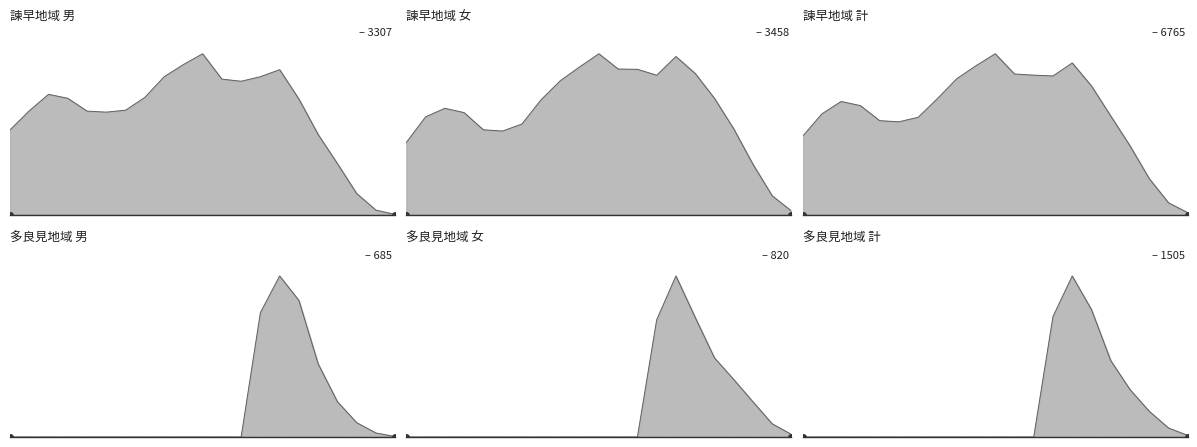

True or false: 多良見地域 計 and 諫早地域 計 intersect in this chart.

False